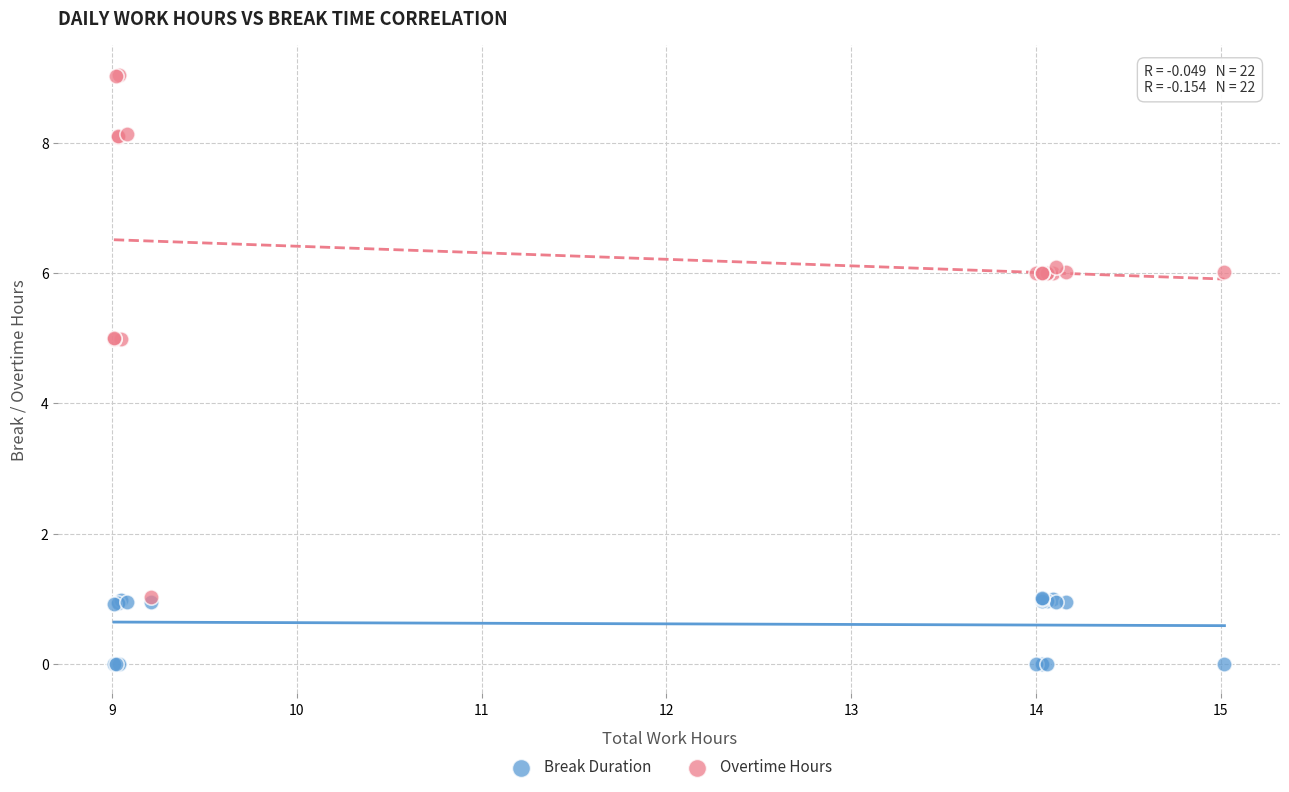

What are all the series names shown in the legend?

Break Duration, Overtime Hours